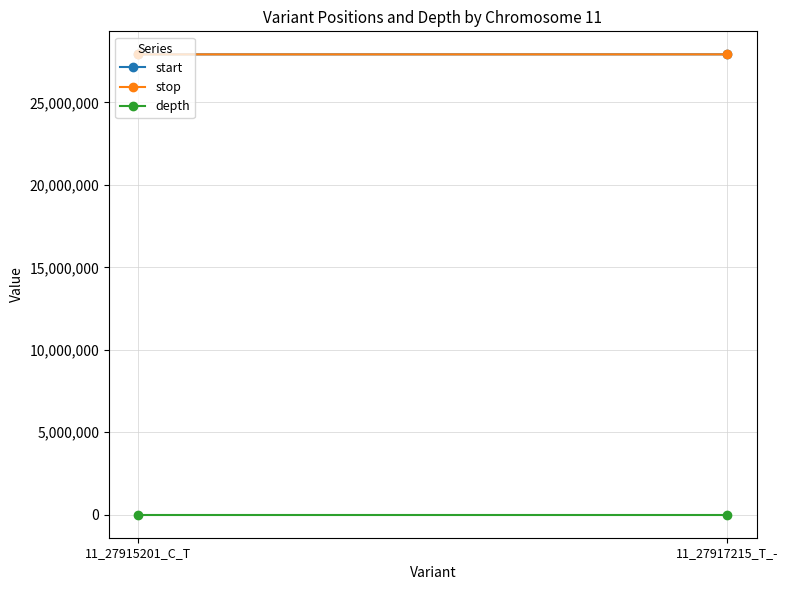

Is the value of stop at 11_27915201_C_T greater than the value of start at 11_27915201_C_T?

Yes